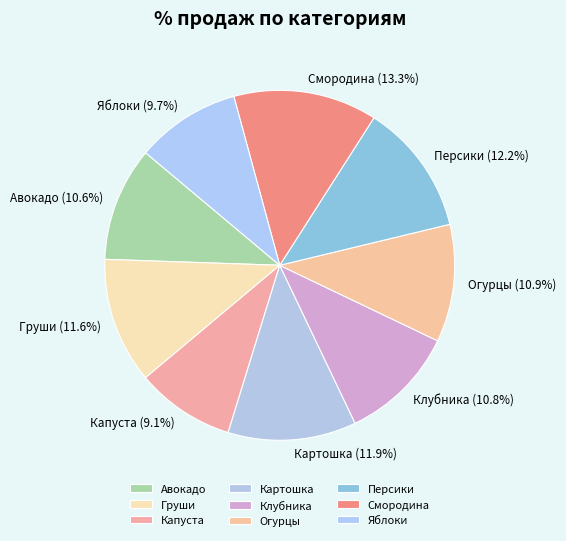

Combined, what portion of the pie is Капуста and Персики?

21.3%